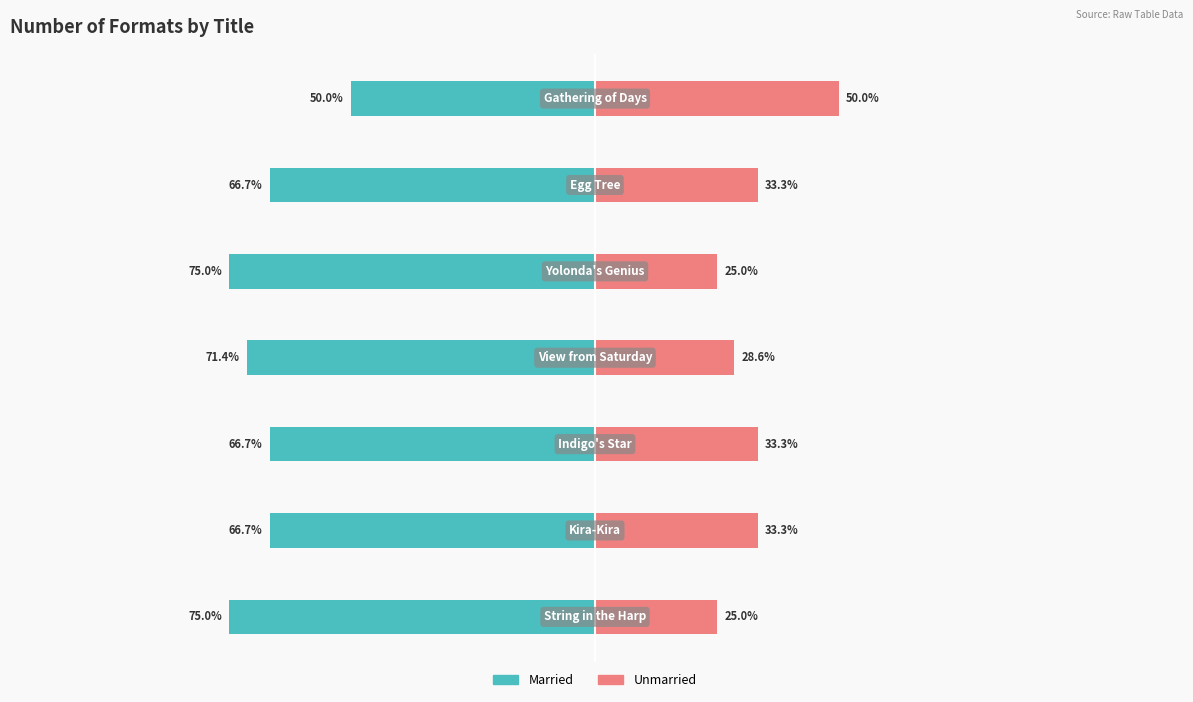

Reading left to right, what are all the values shown in this chart?

Married: 0=-75.0	1=-66.7	2=-66.7	3=-71.4	4=-75.0	5=-66.7	6=-50.0
Unmarried: 0=25.0	1=33.3	2=33.3	3=28.6	4=25.0	5=33.3	6=50.0